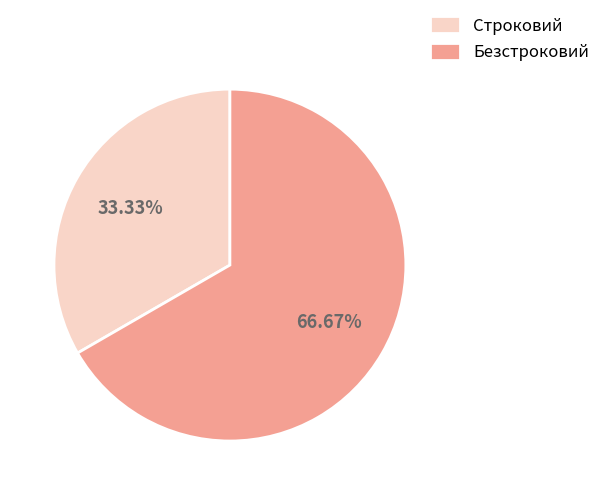

To the nearest percent, what is the combined percentage of Безстроковий and Строковий?

100%